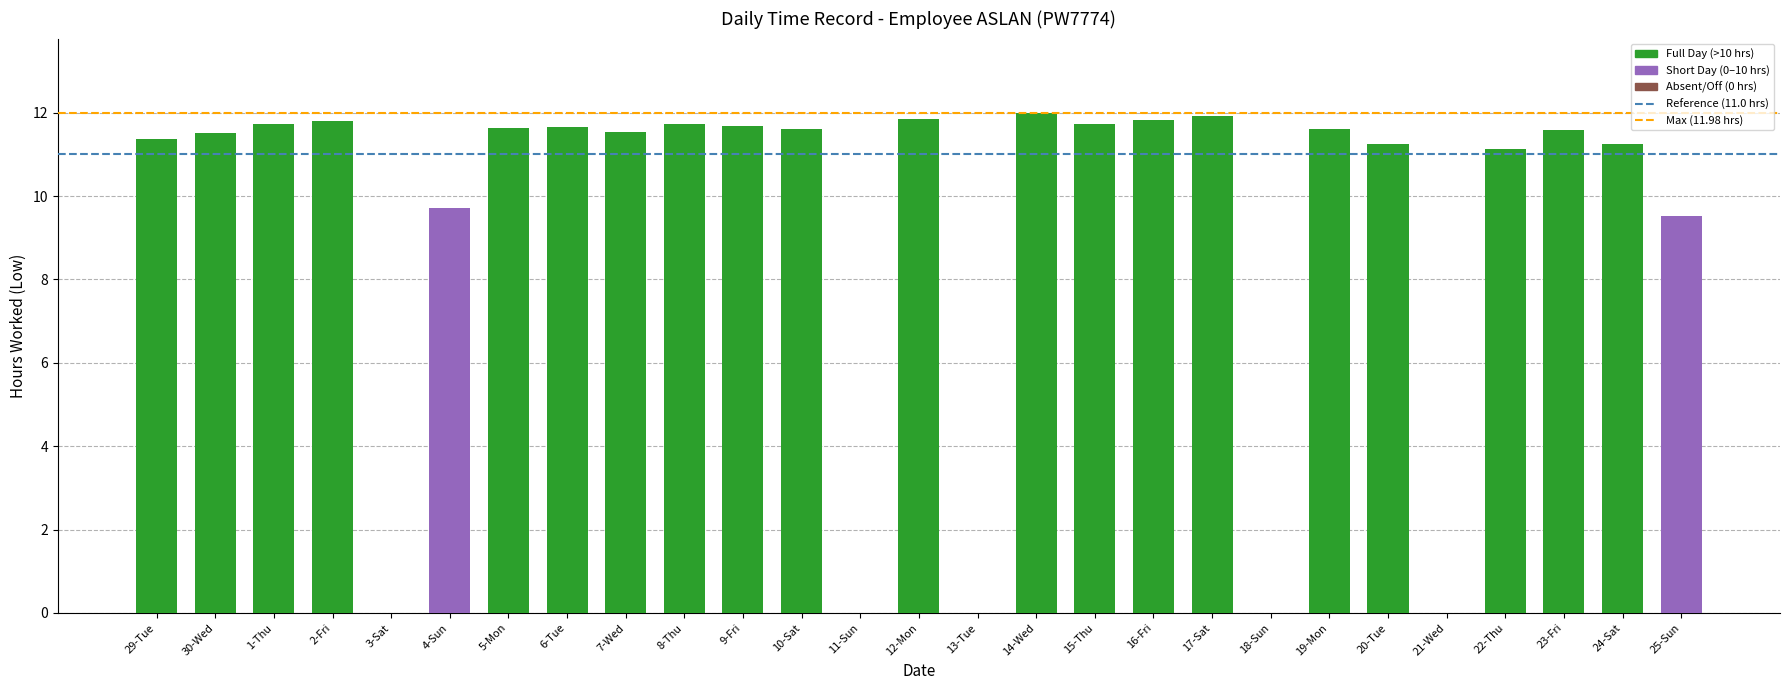

What is the maximum value shown in the chart?

12.0